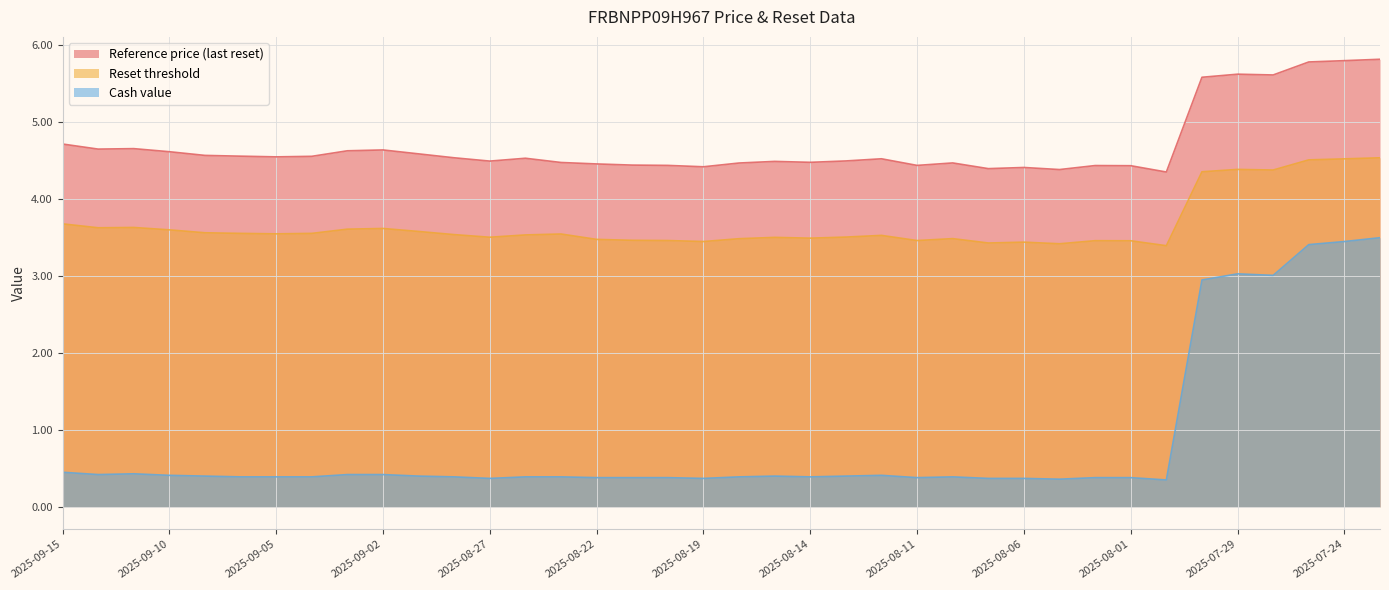

How many lines are shown in the chart?

3